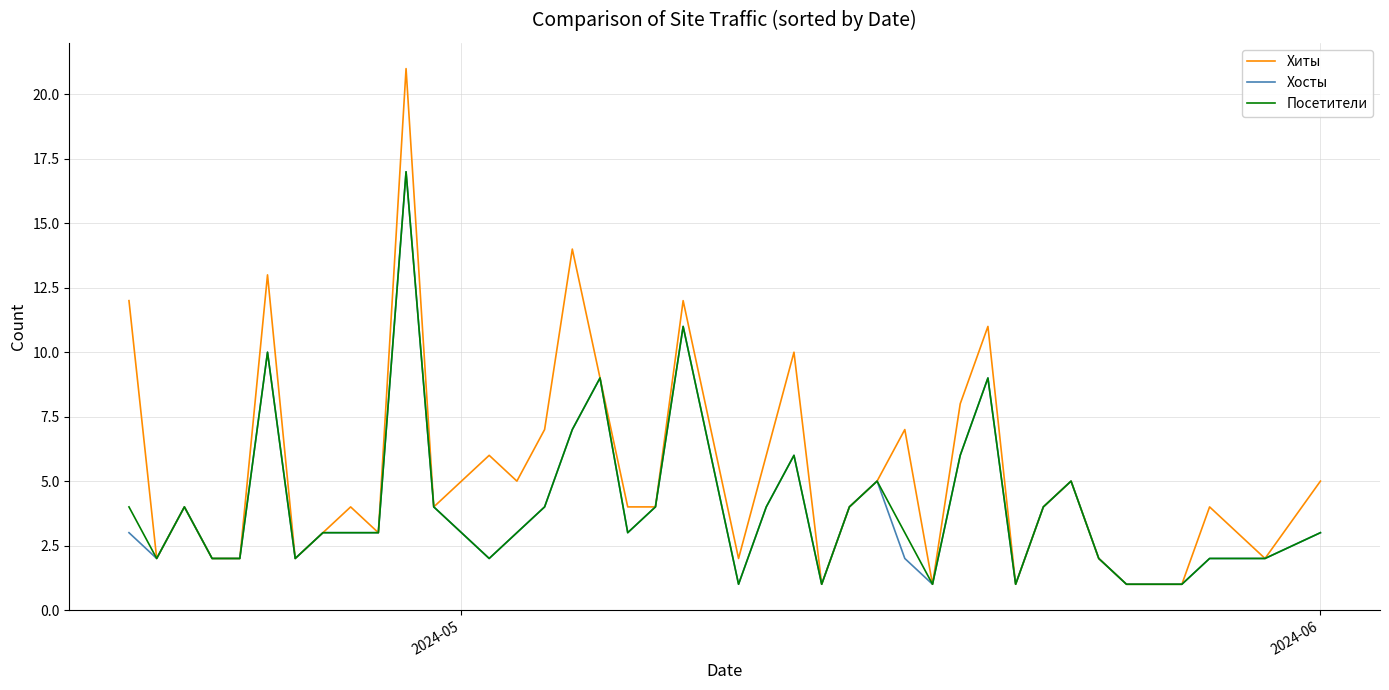

What is the highest value of the Хосты series?

17